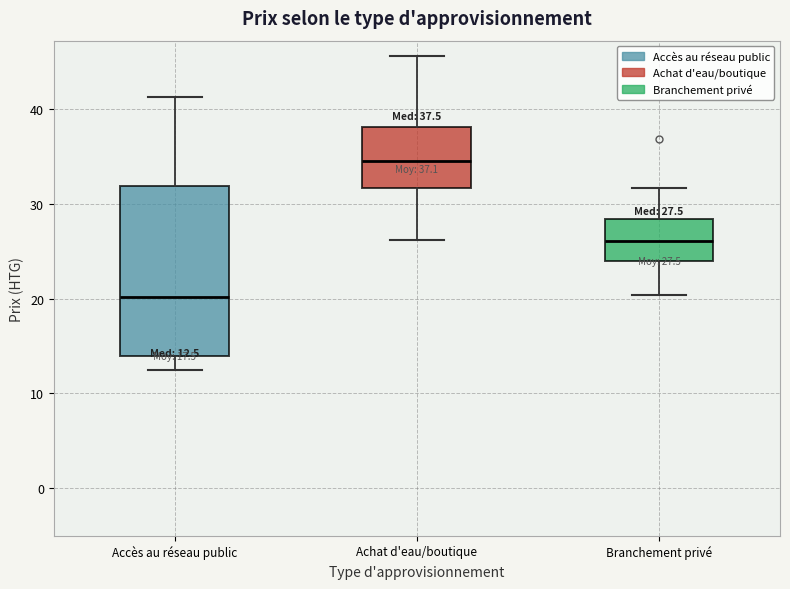

Comparing the boxes themselves (not the whiskers), which one is the tallest?

Accès au réseau public